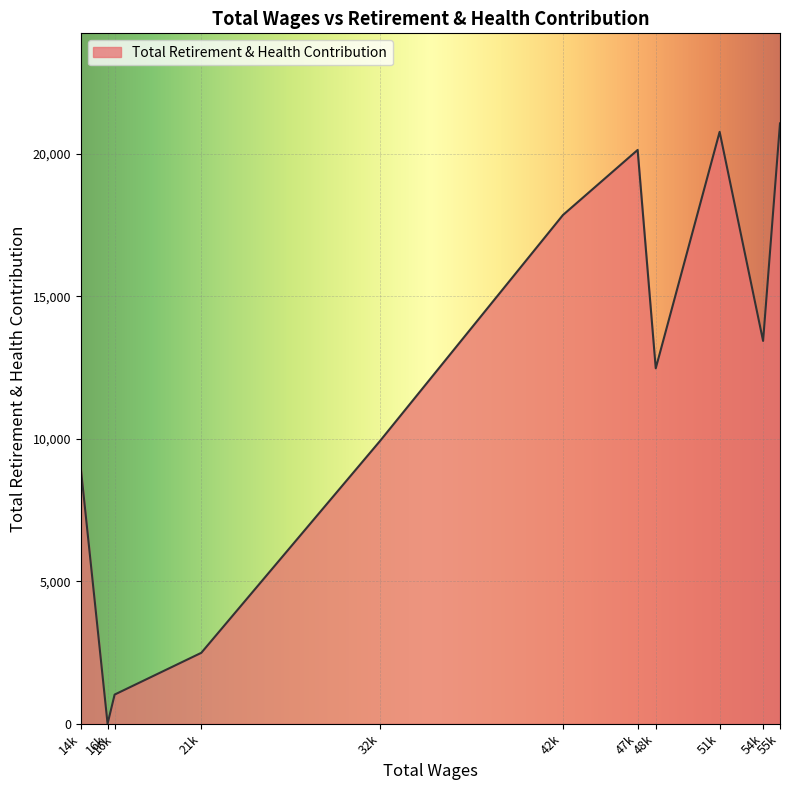

Is this an area chart (filled region under the line)?

Yes